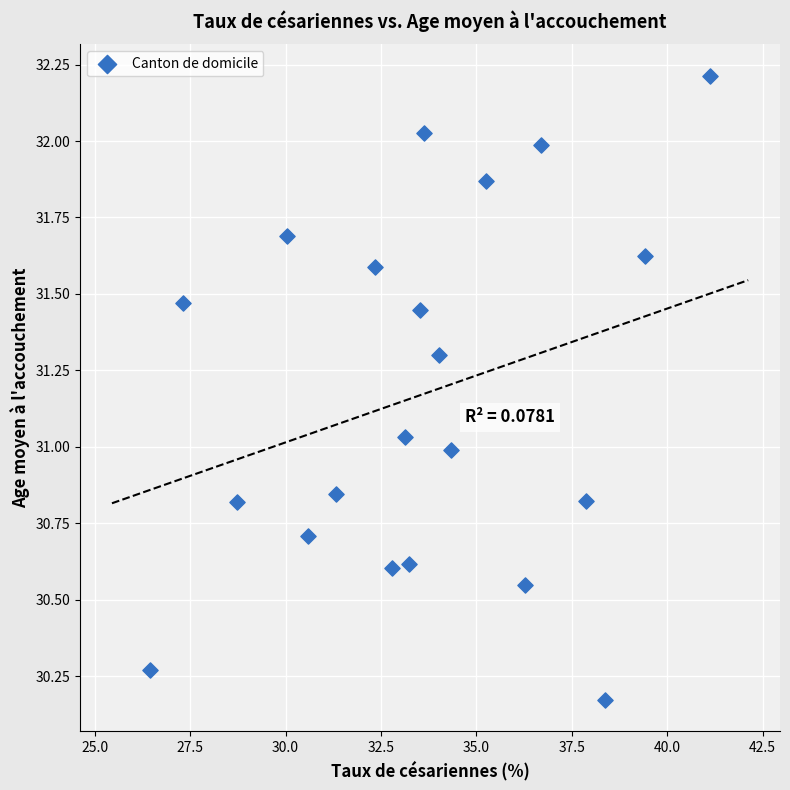

What is the range of X values (max minus min)?

14.7